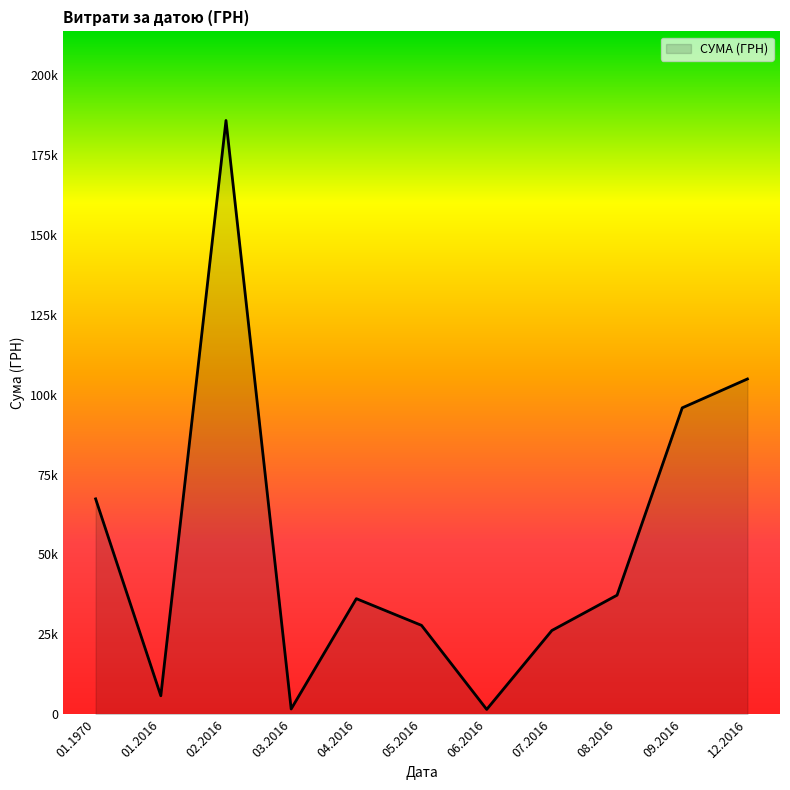

Does the chart display data point markers on the line(s)?

No